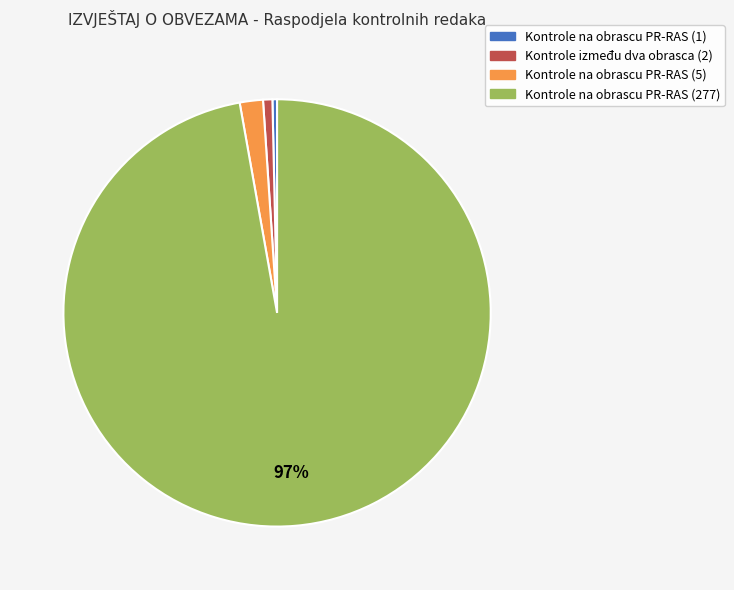

Approximately how many times larger is the value at Kontrole na obrascu PR-RAS (277) compared to Kontrole na obrascu PR-RAS (1)?

277.0